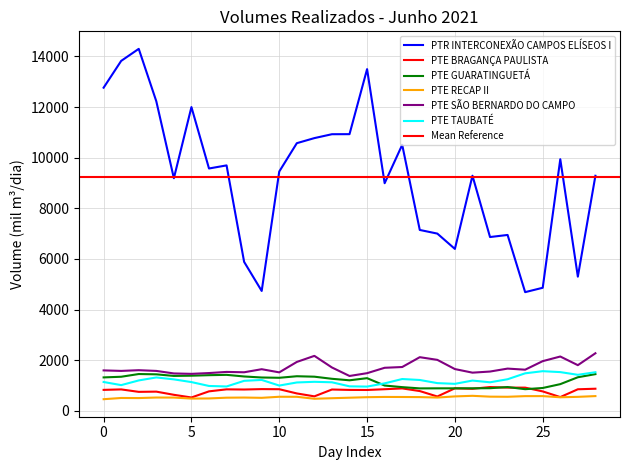

What is the spread (max minus min) of values at 2021-06-10?

4222.9